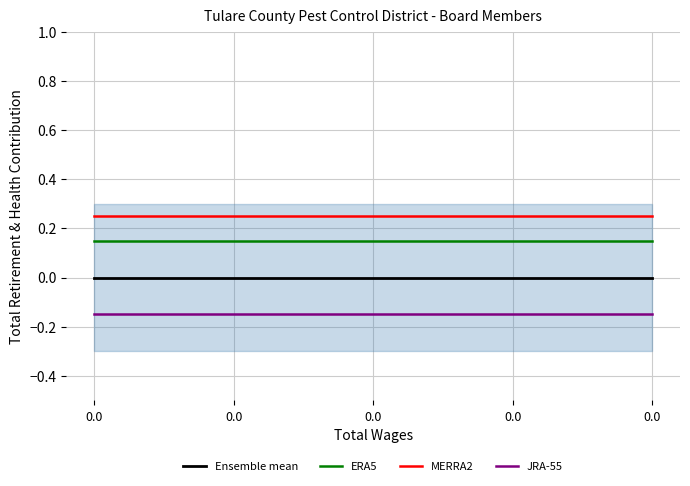

List the labels in order of ERA5 value, smallest first.

0.0, 0.0, 0.0, 0.0, 0.0